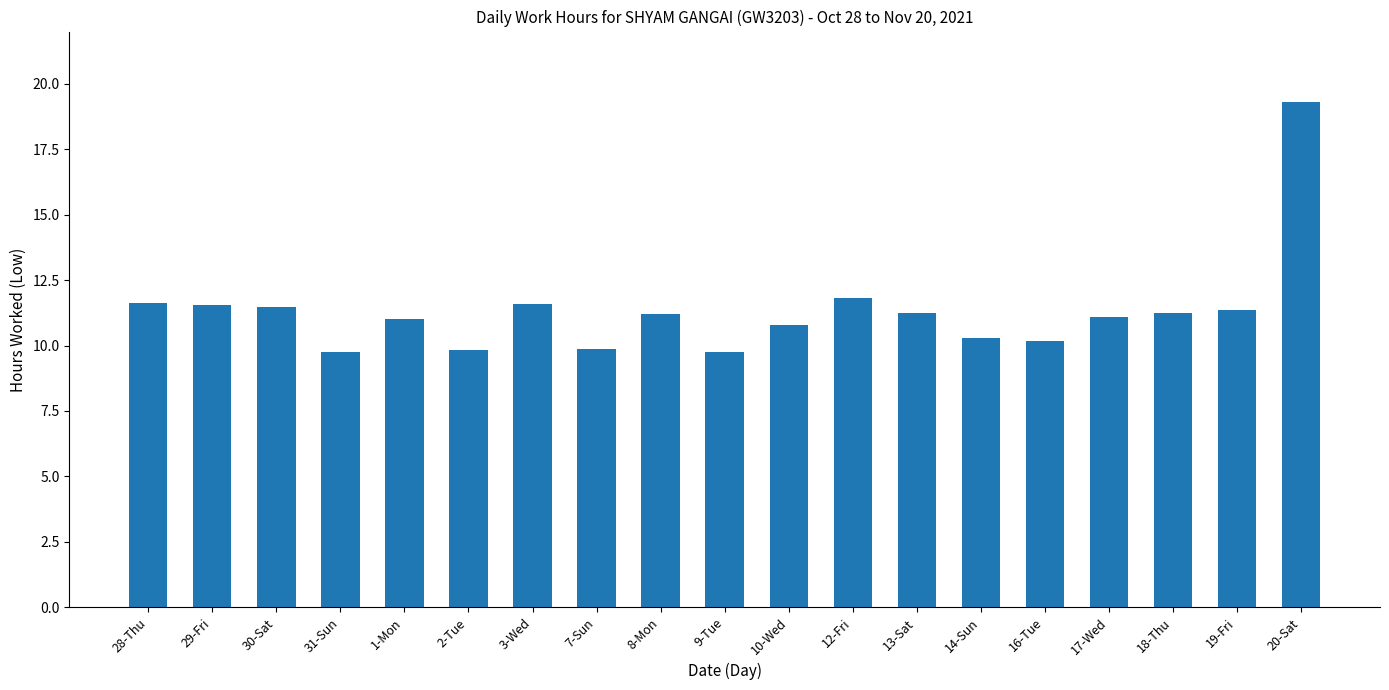

What is the change in value from 12-Fri to 20-Sat?

+7.5